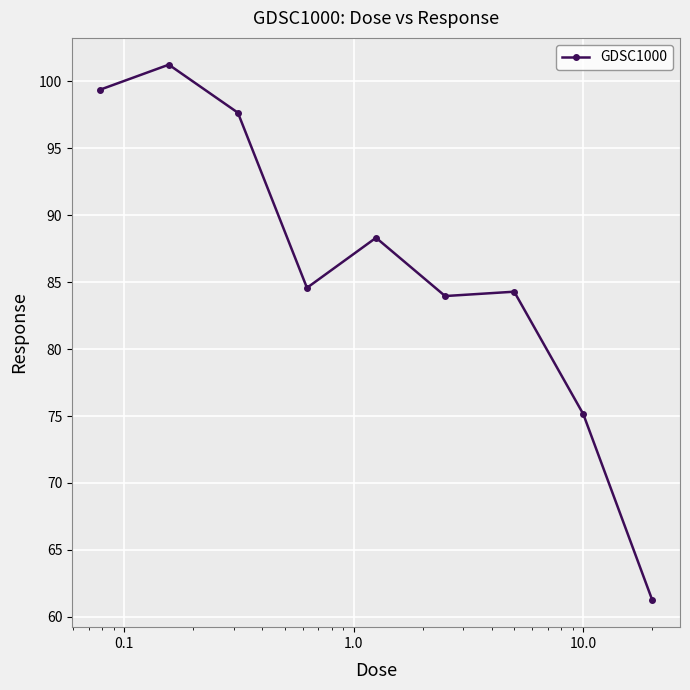

Reading left to right, list all the values displayed in this chart.

99.4	101.2	97.7	84.6	88.3	84.0	84.3	75.1	61.2